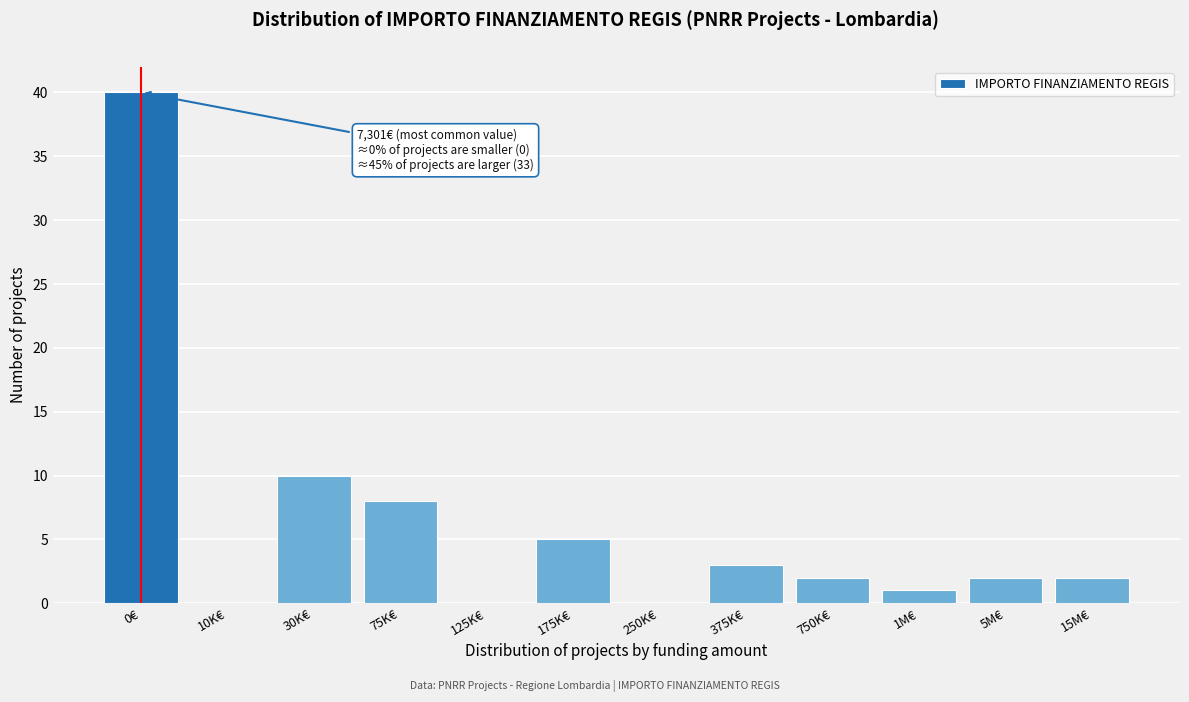

Reading left to right, extract all data points from this chart.

0€=40	10K€=0	30K€=10	75K€=8	125K€=0	175K€=5	250K€=0	375K€=3	750K€=2	1M€=1	5M€=2	15M€=2